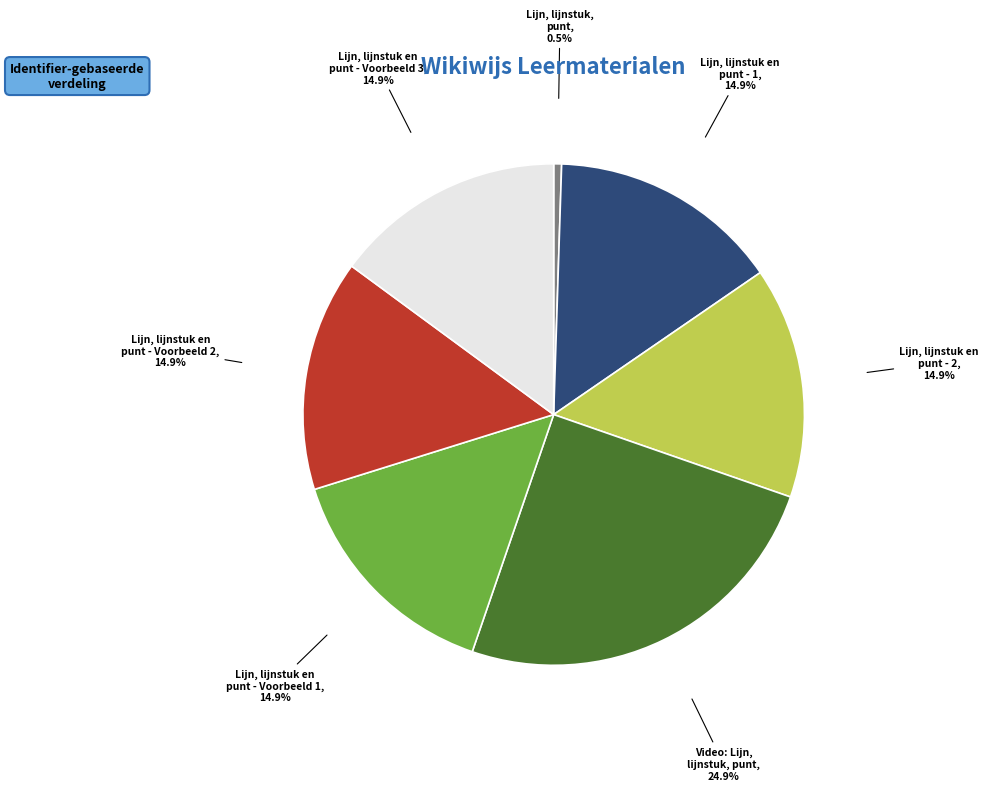

True or false: Lijn, lijnstuk en punt - Voorbeeld 3 accounts for 15% of the total.

True